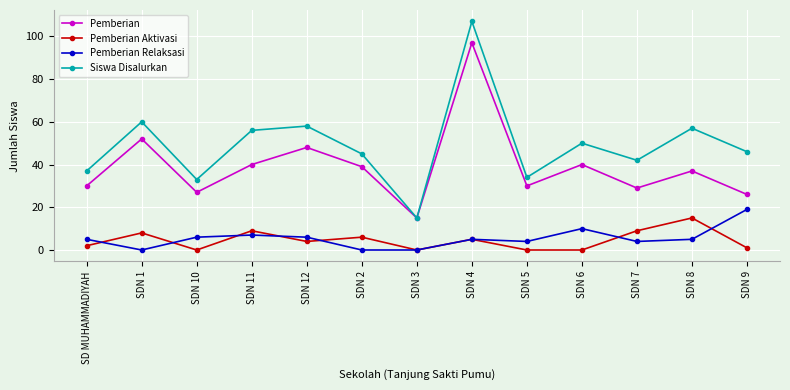

What is the highest value of the Siswa Disalurkan series?

107